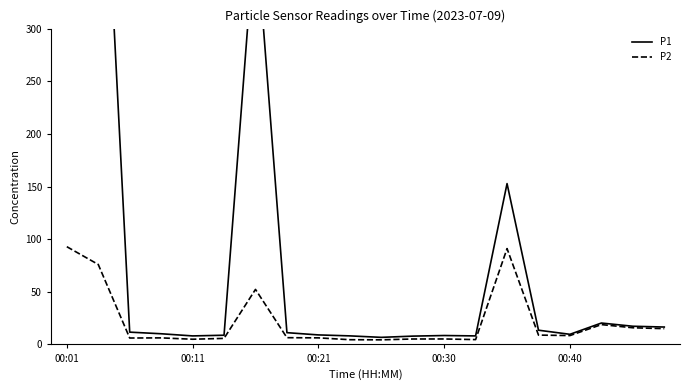

Which category has the highest value in the P1 series?

00:01